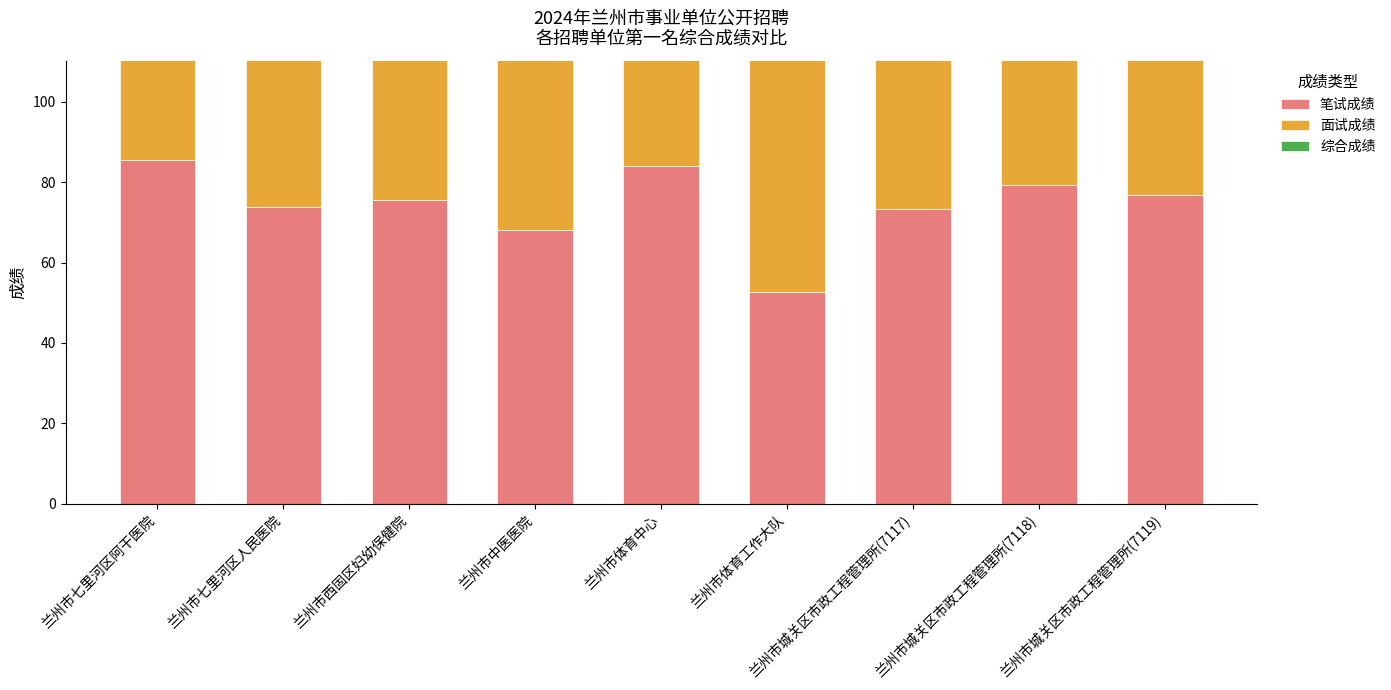

Read the 面试成绩 value at 兰州市城关区市政工程管理所(7118).

82.0